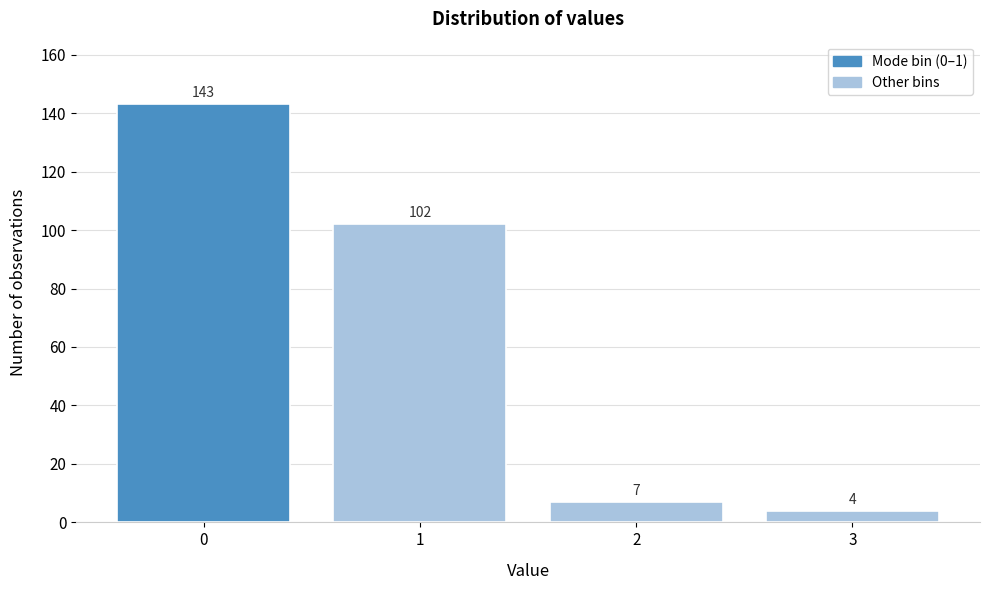

Reading left to right, list all the values displayed in this chart.

143	102	7	4